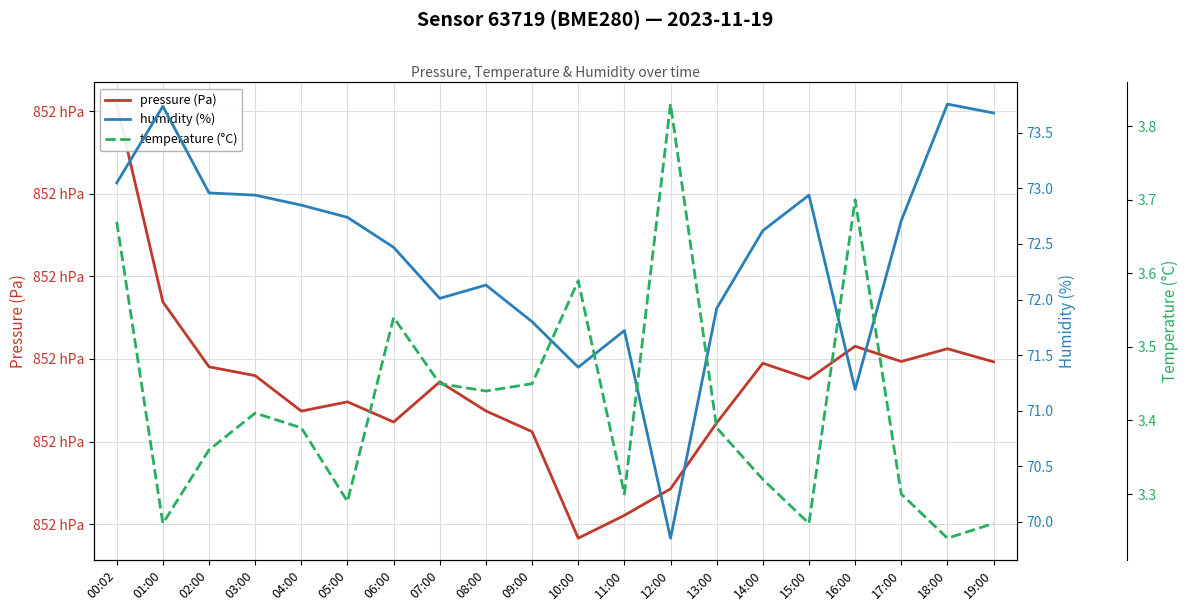

What is the difference between the humidity (%) values at 13:00 and 11:00?

0.2